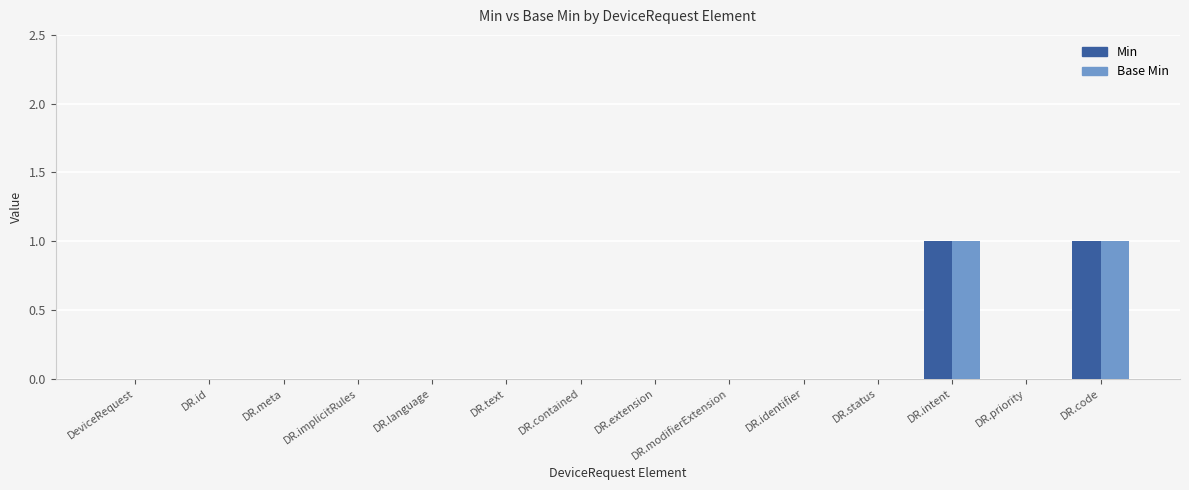

Is the value of Min at DR.intent greater than the value of Base Min at DR.text?

Yes